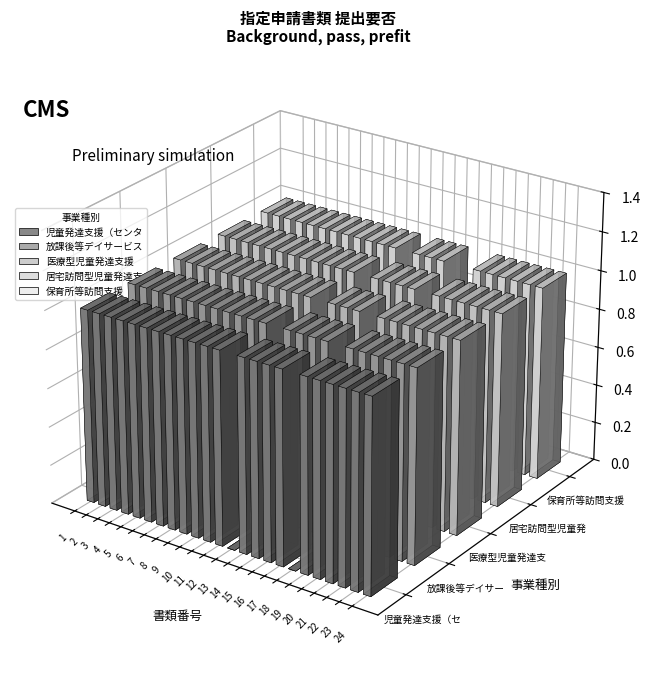

What is the total value across all series at 24?

5.0